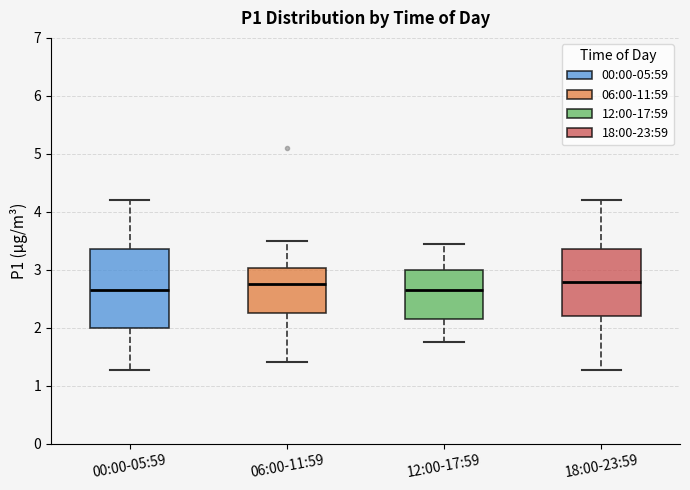

Comparing the boxes themselves (not the whiskers), which one is the tallest?

00:00-05:59